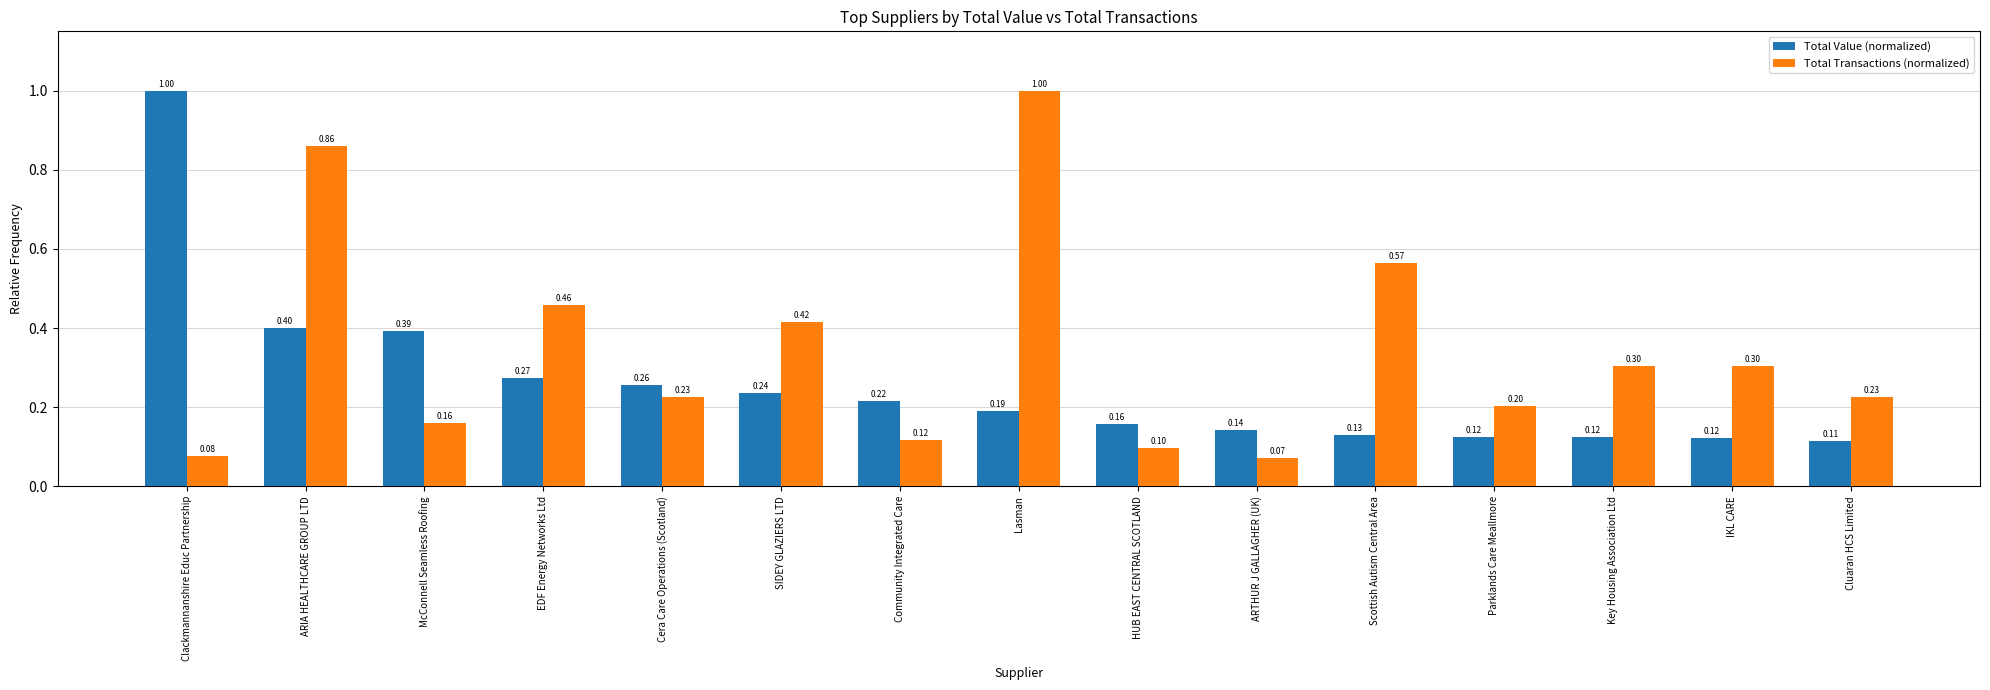

List the series in order of their overall mean, highest first.

Total Transactions (normalized), Total Value (normalized)